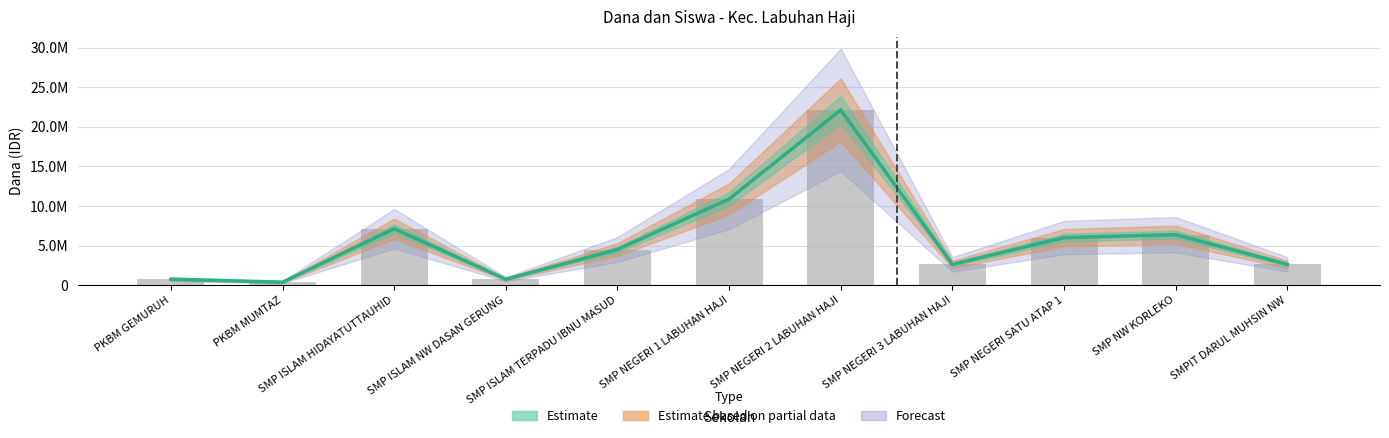

What position from the right is SMP NEGERI 3 LABUHAN HAJI?

4